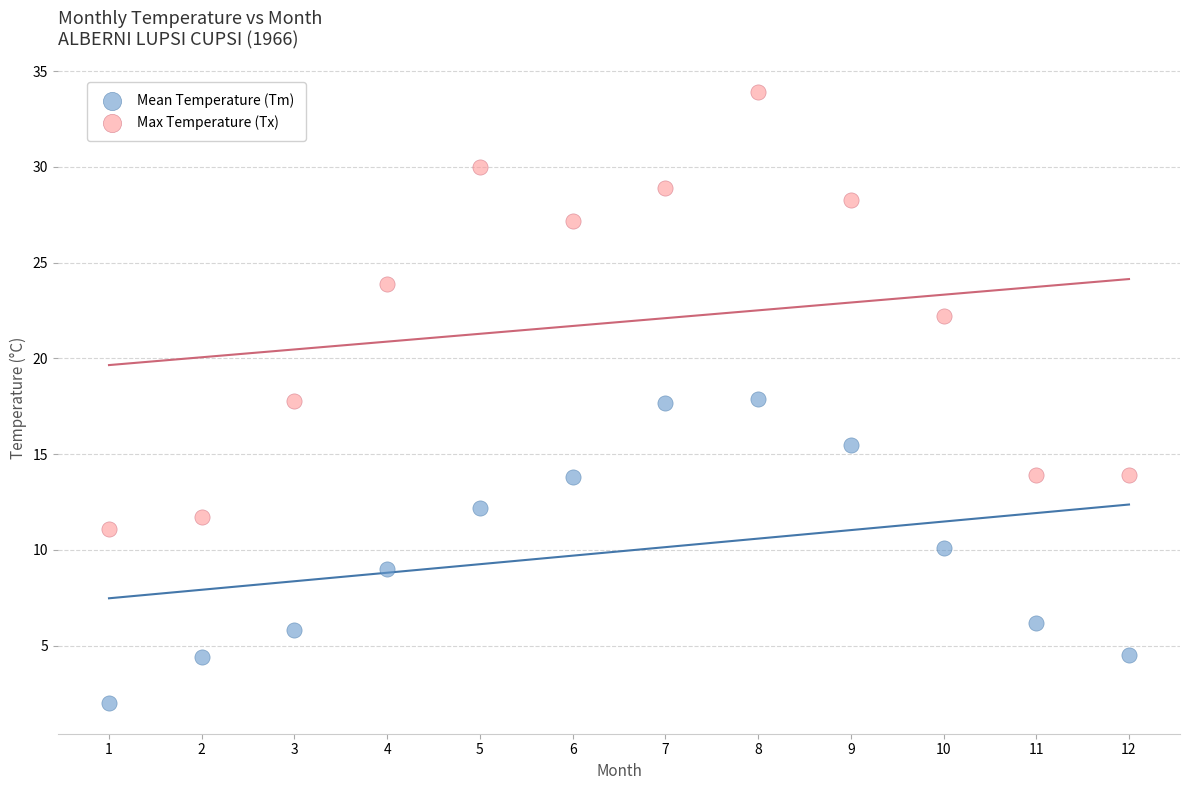

Which series contains the lowest Y value?

Mean Temperature (Tm)